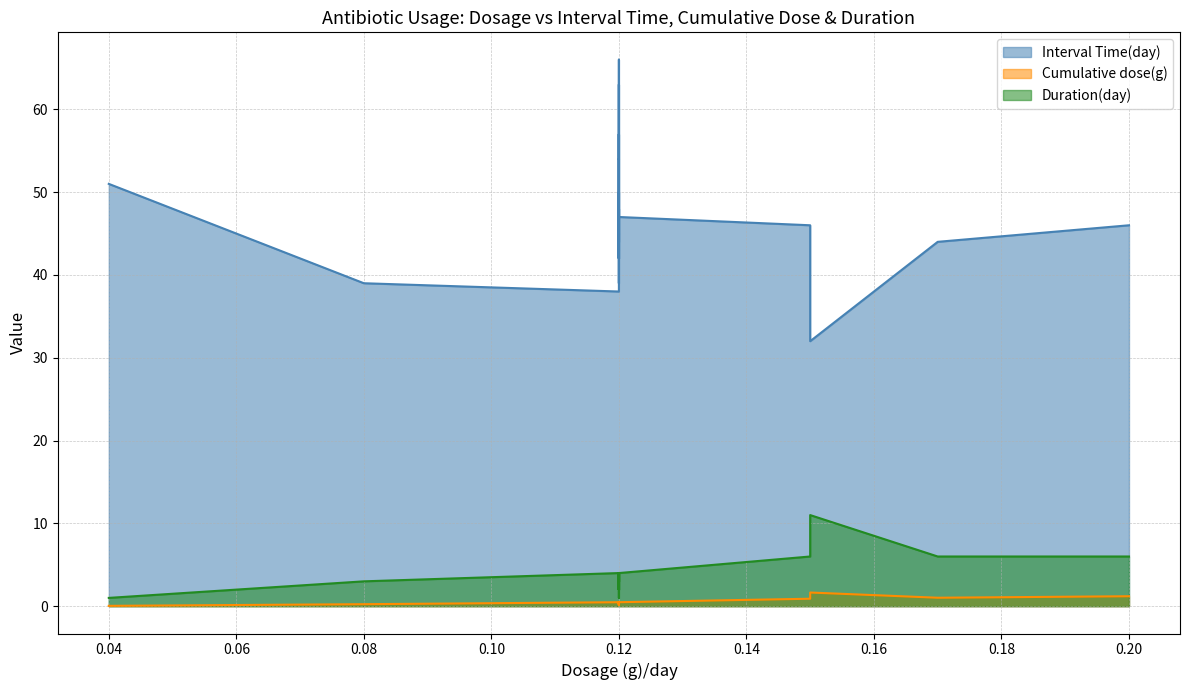

At B53, list the series in order from largest to smallest.

Interval Time(day), Duration(day), Cumulative dose(g)